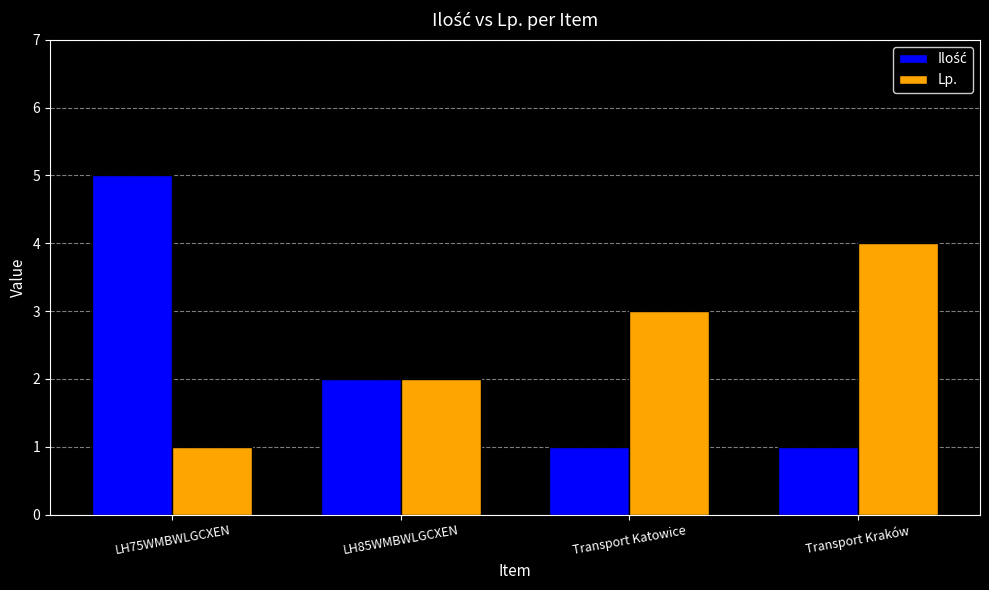

What is the spread (max minus min) of values at LH75WMBWLGCXEN?

4